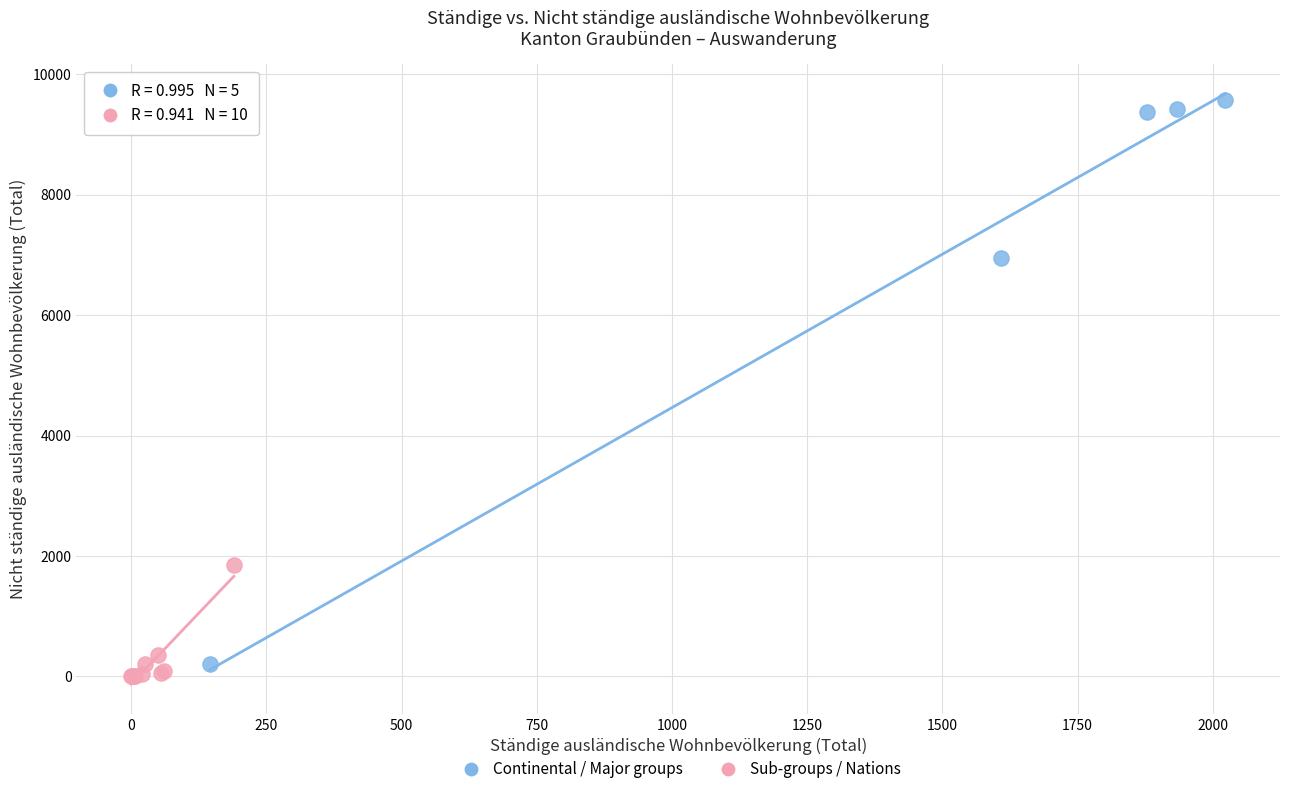

What are all the series names shown in the legend?

Continental / Major groups, Sub-groups / Nations